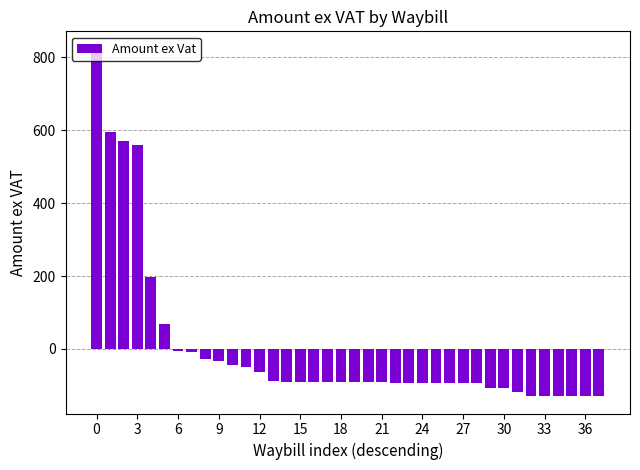

What is the value of the 33rd bar from the left?

-128.6